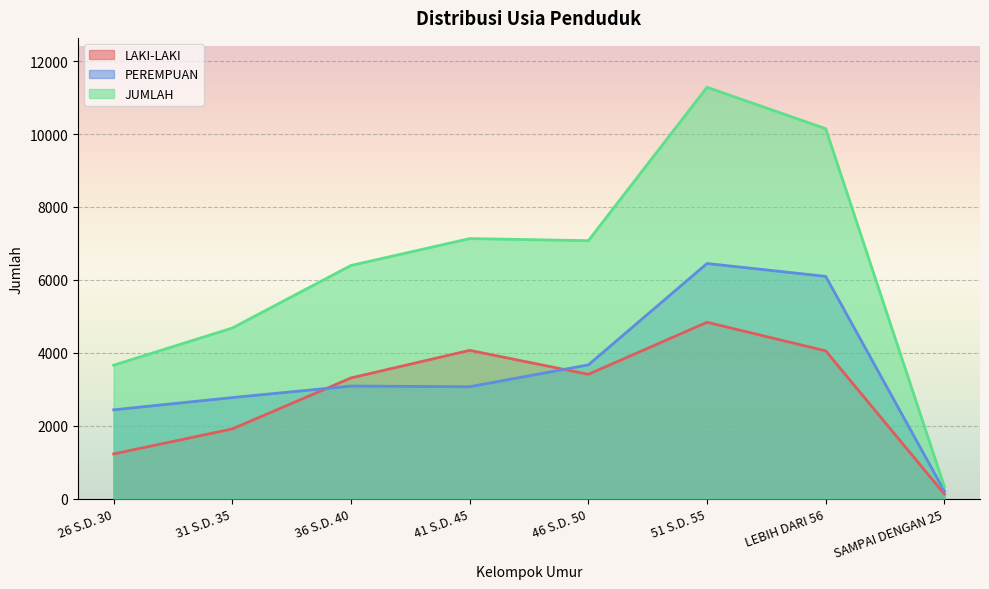

At which category does LAKI-LAKI reach its first local peak?

41 S.D. 45